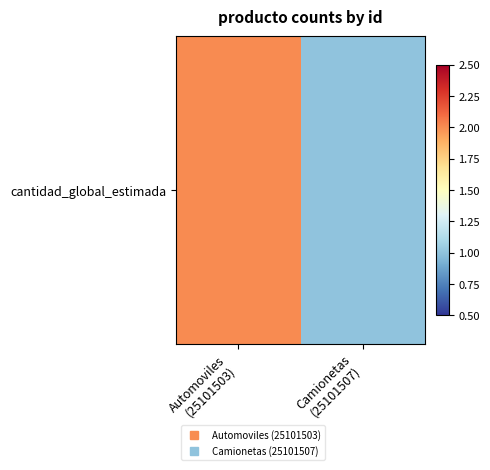

True or false: the data shows 1 at Camionetas
(25101507).

False